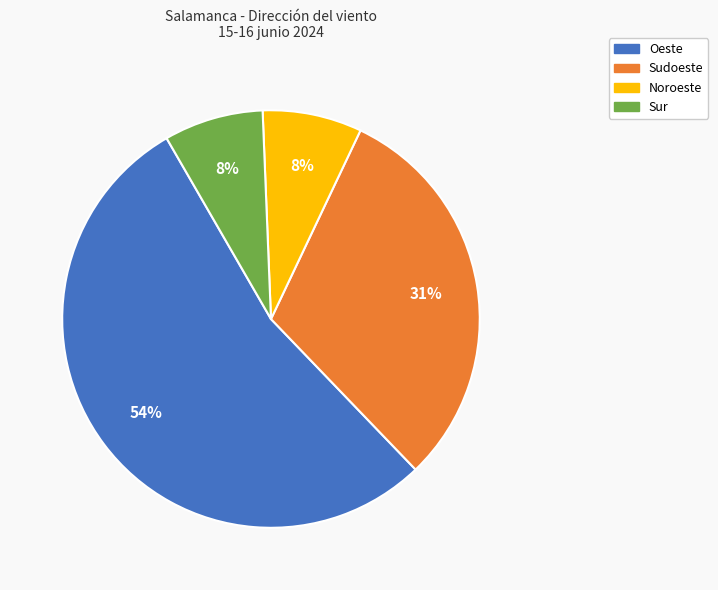

Do Sur and Sudoeste together represent more than half of the pie?

No